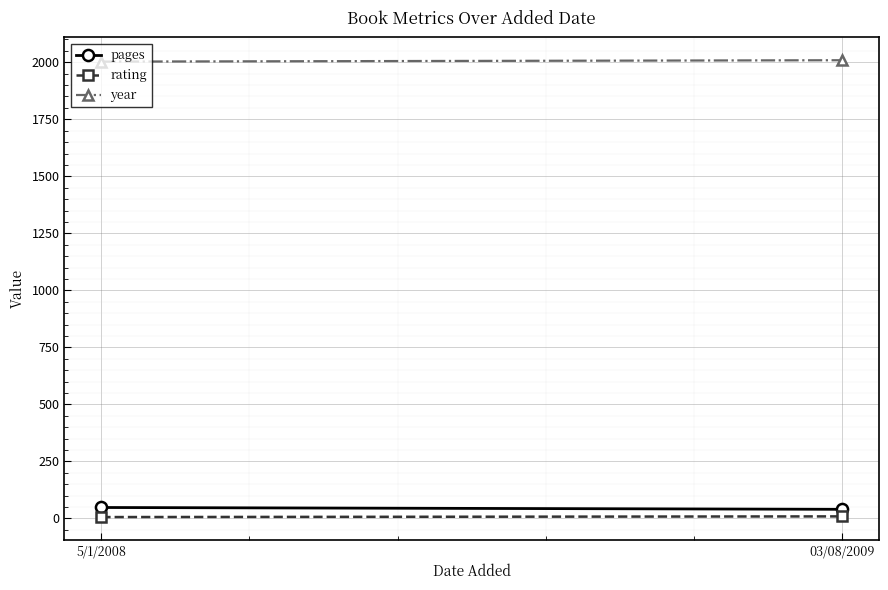

Reading left to right, extract all data points from this chart.

pages: 5/1/2008=48	03/08/2009=40
rating: 5/1/2008=6	03/08/2009=9
year: 5/1/2008=2003	03/08/2009=2009